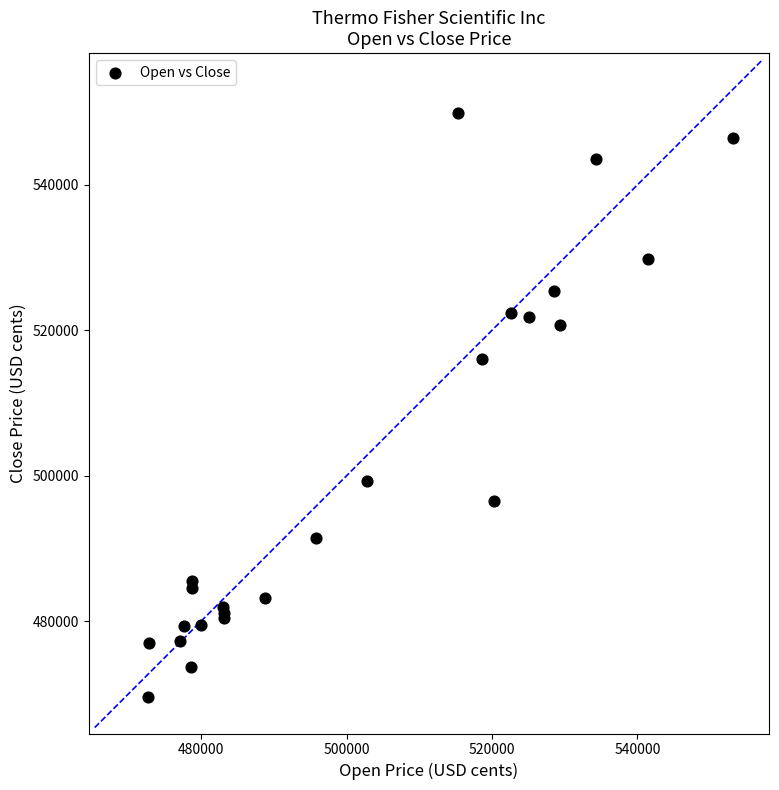

What Y value in the scatter plot is closest to 509733?

515991